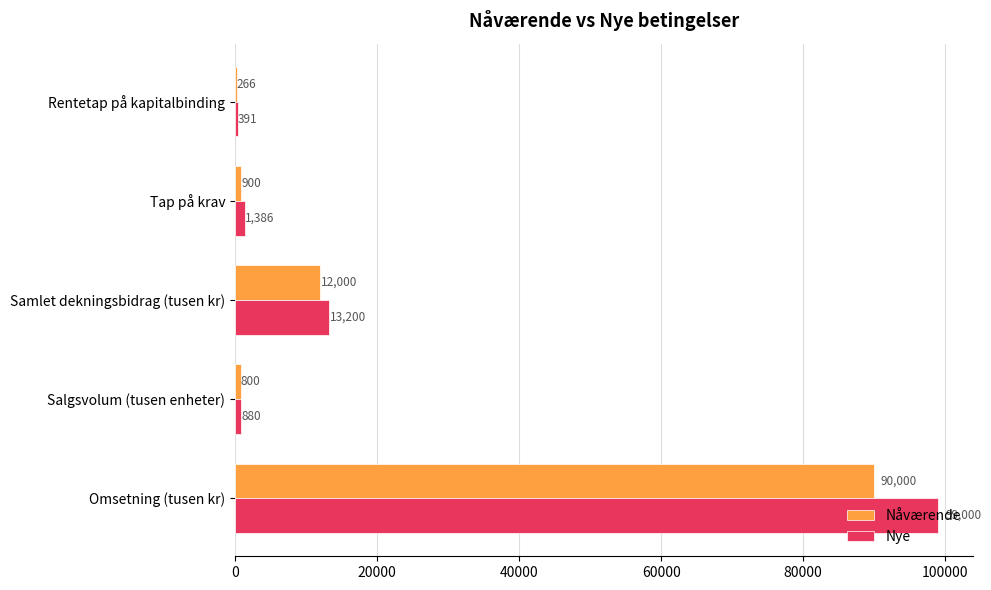

How many categories are shown in the chart?

5